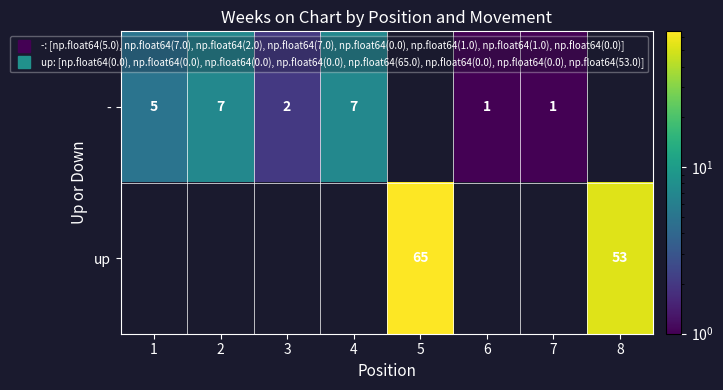

Which series has the largest range (max minus min)?

-